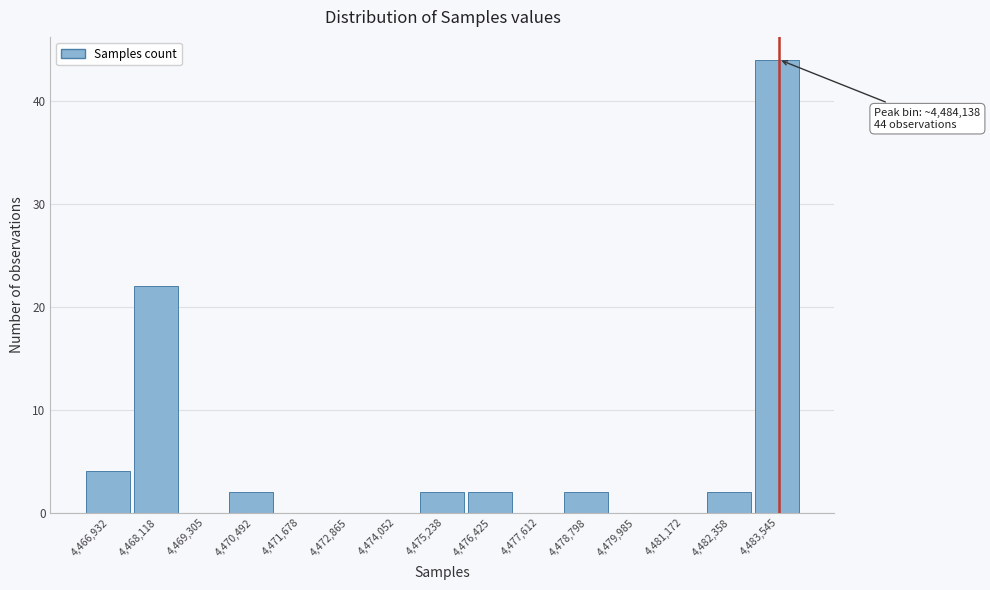

Reading right to left, what are all the values shown in this chart?

4,483,545=44	4,482,358=2	4,481,172=0	4,479,985=0	4,478,798=2	4,477,612=0	4,476,425=2	4,475,238=2	4,474,052=0	4,472,865=0	4,471,678=0	4,470,492=2	4,469,305=0	4,468,118=22	4,466,932=4